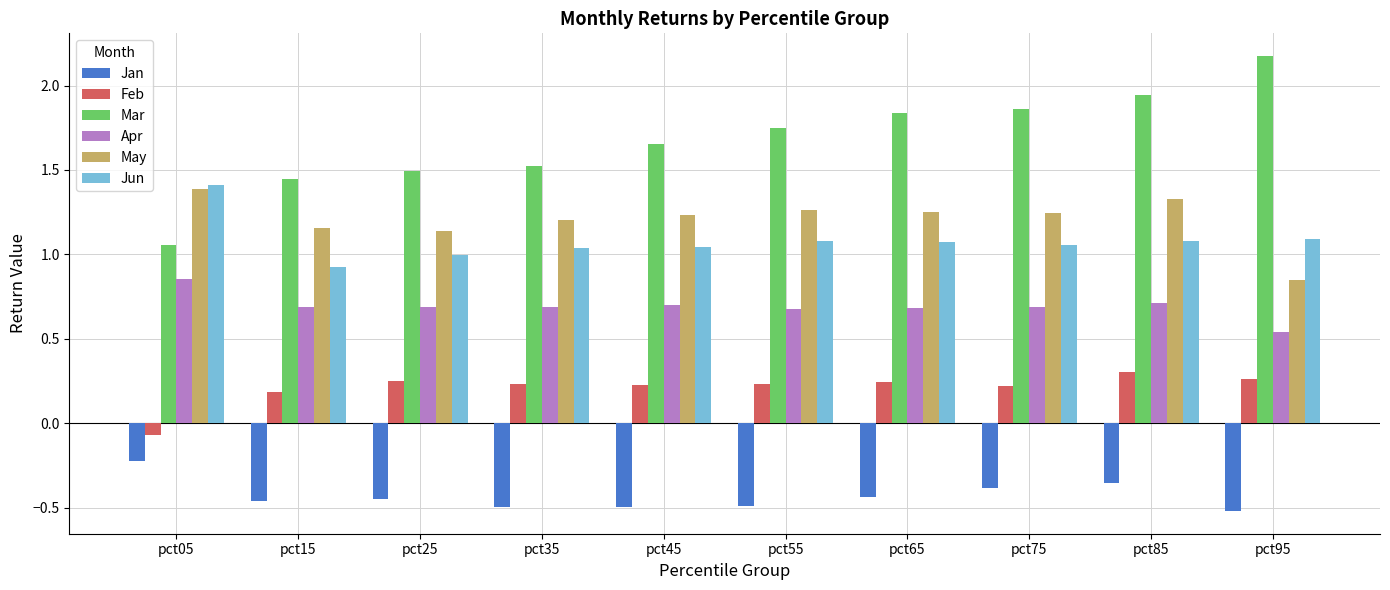

At which category is the sum across all series the highest?

pct85